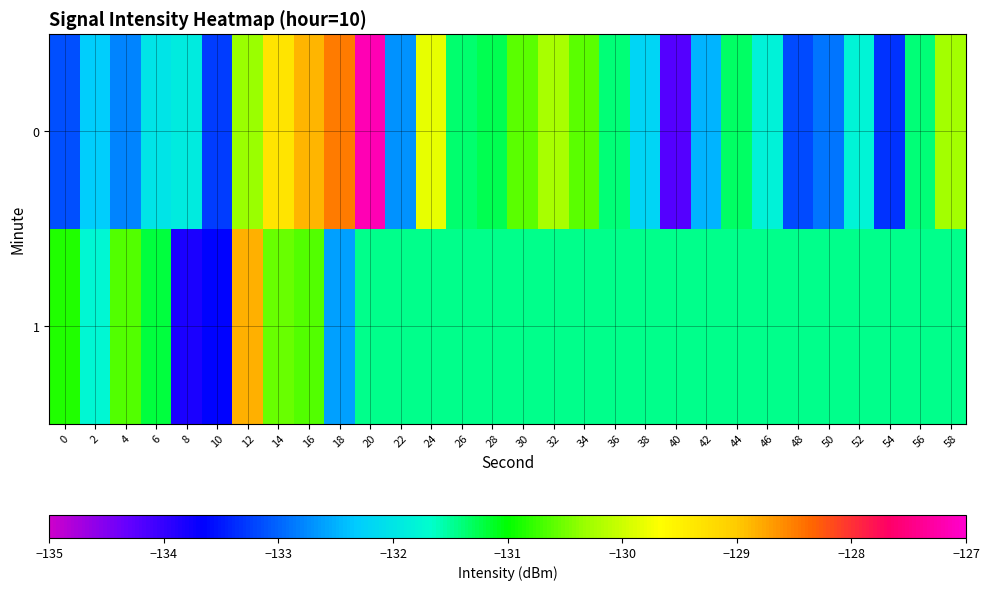

What is the smallest value displayed?

-134.2